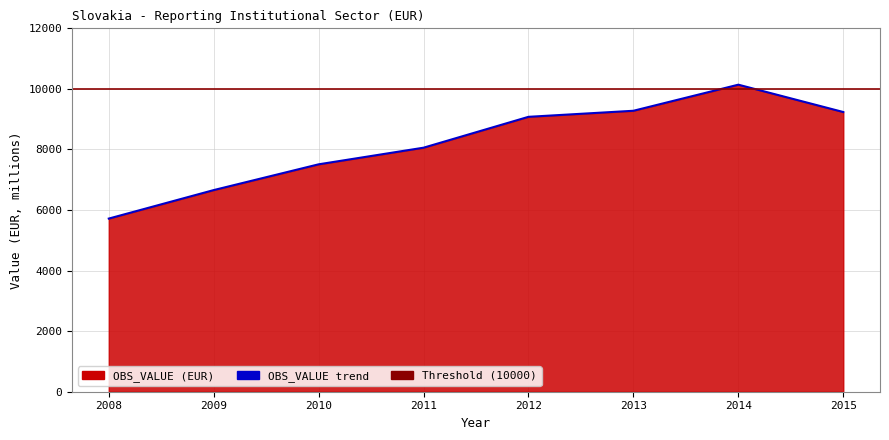

What is the greatest value displayed?

10139.3